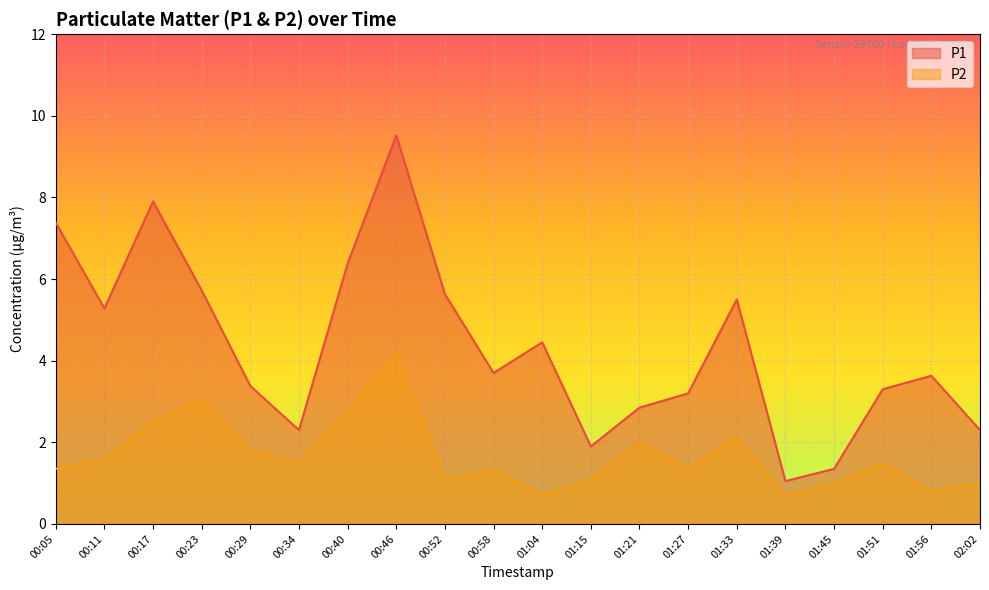

True or false: P2 and P1 cross at least once.

False